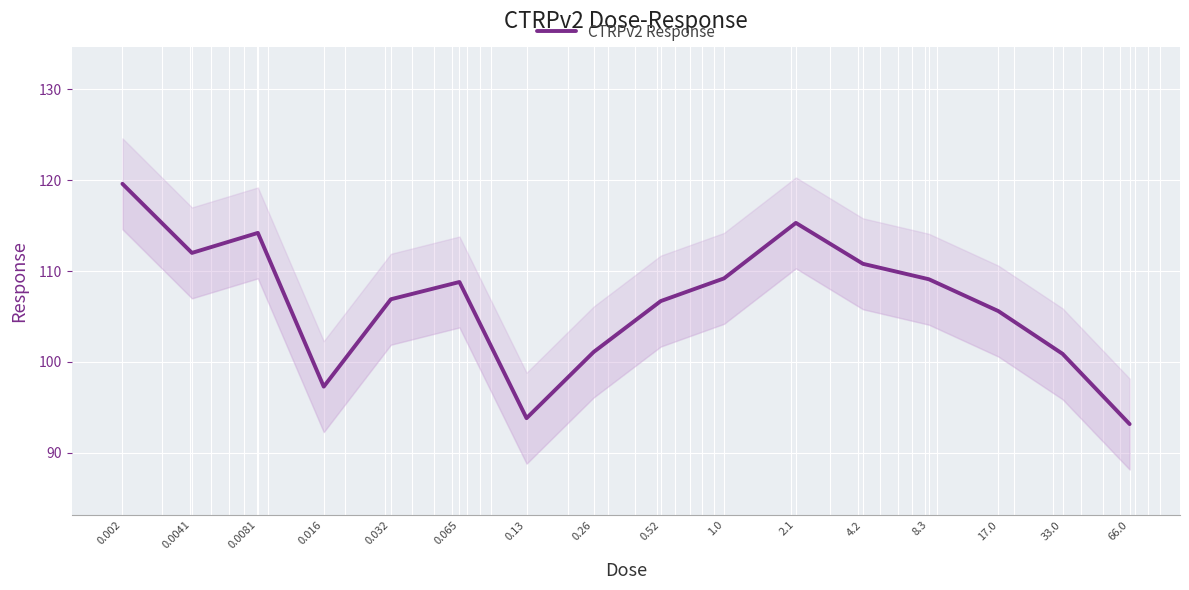

Which label corresponds to the largest value in the chart?

0.002